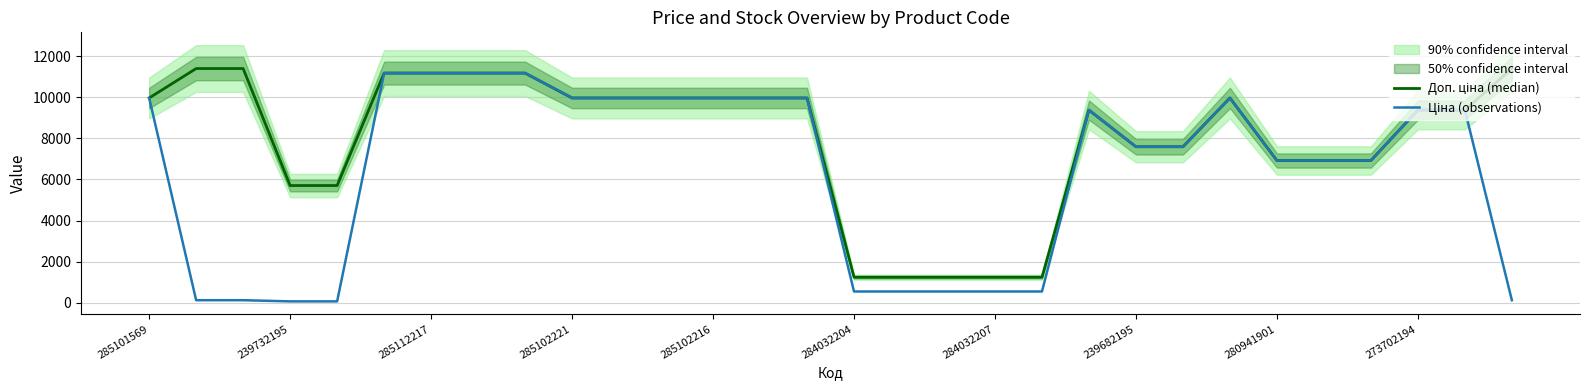

True or false: Ціна (observations) and Доп. ціна (median) cross at least once.

False